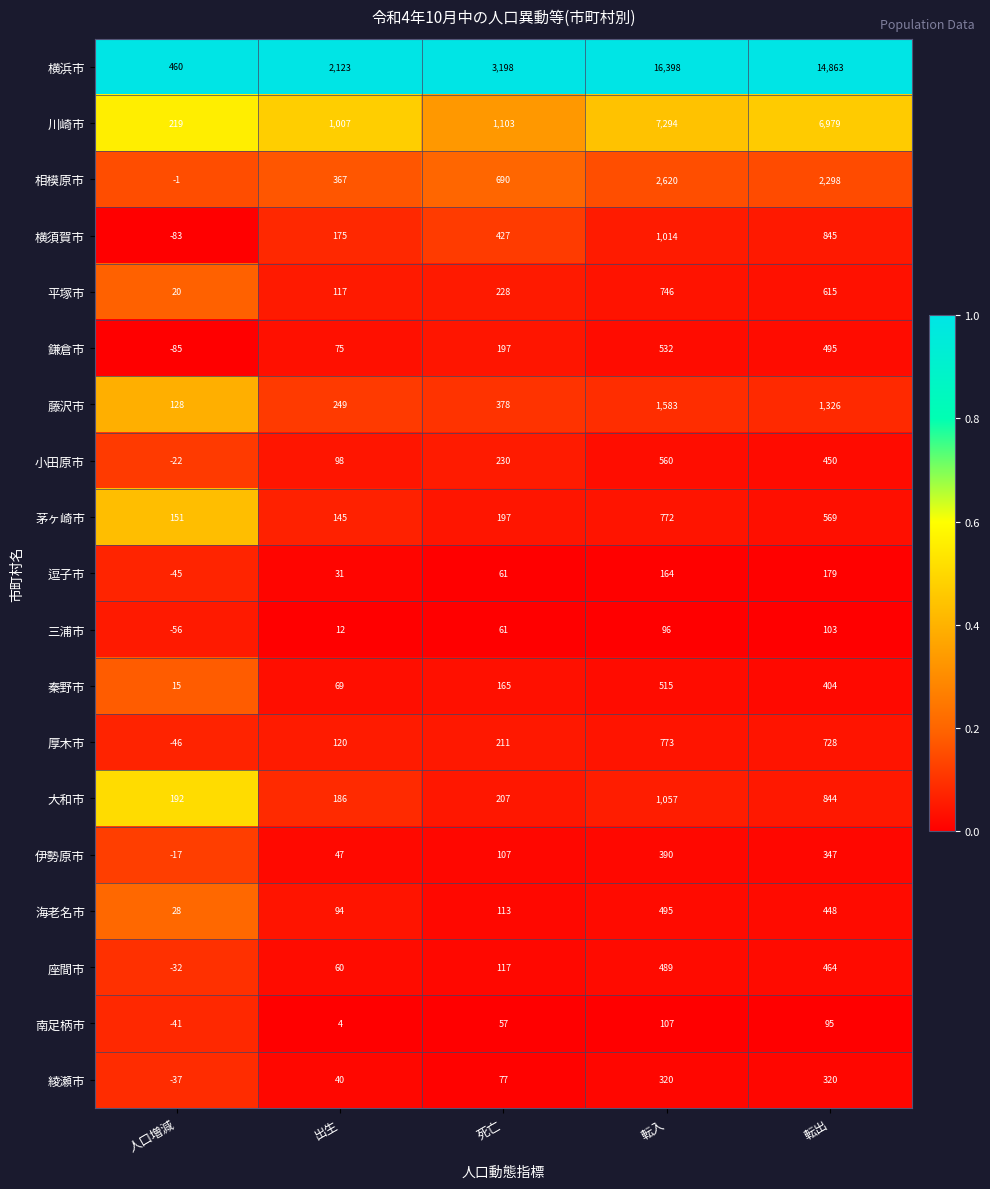

Which series has the widest spread of values?

横浜市